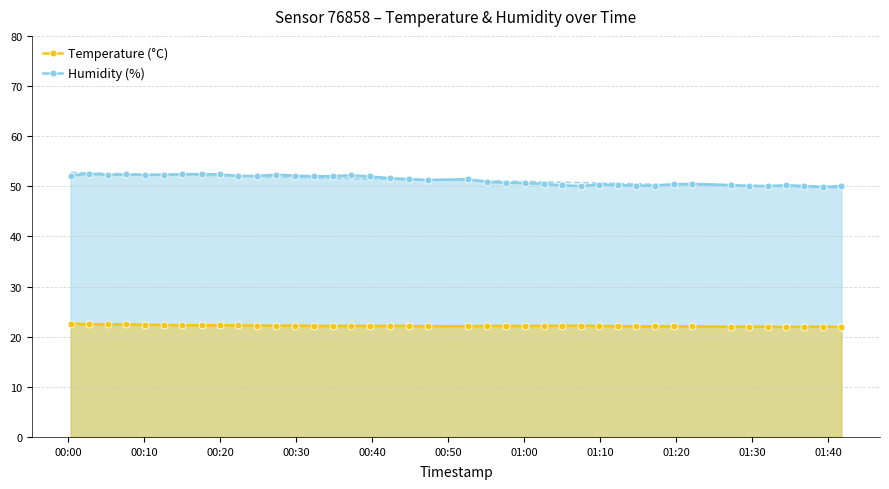

What are all the series names shown in the legend?

Temperature (°C), Humidity (%)